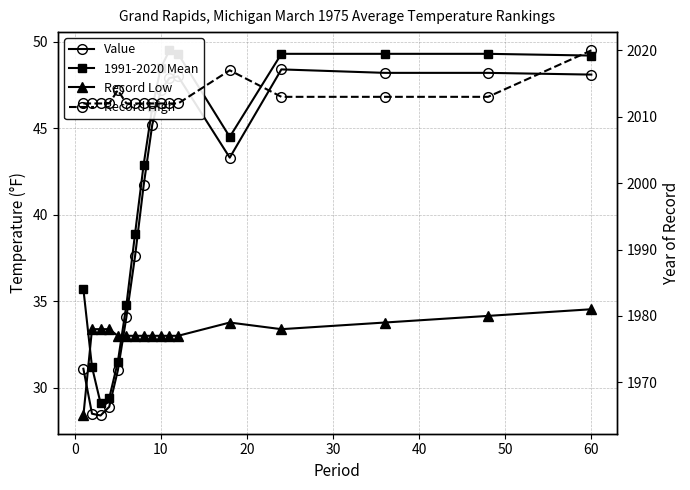

List the series in order of their peak value, highest first.

Record High, Record Low, 1991-2020 Mean, Value